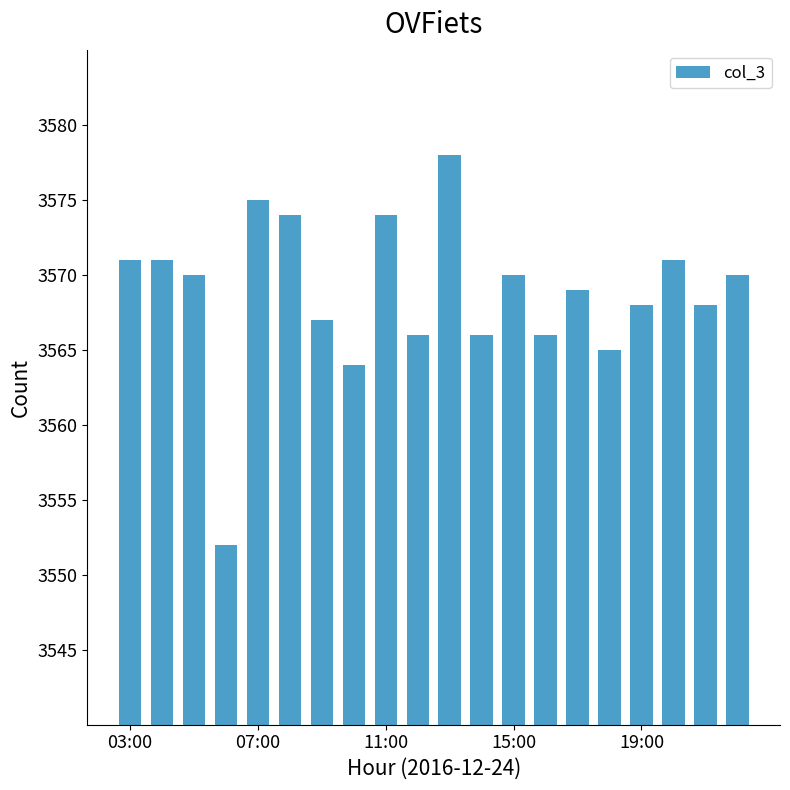

What is the sum of all values?

71375